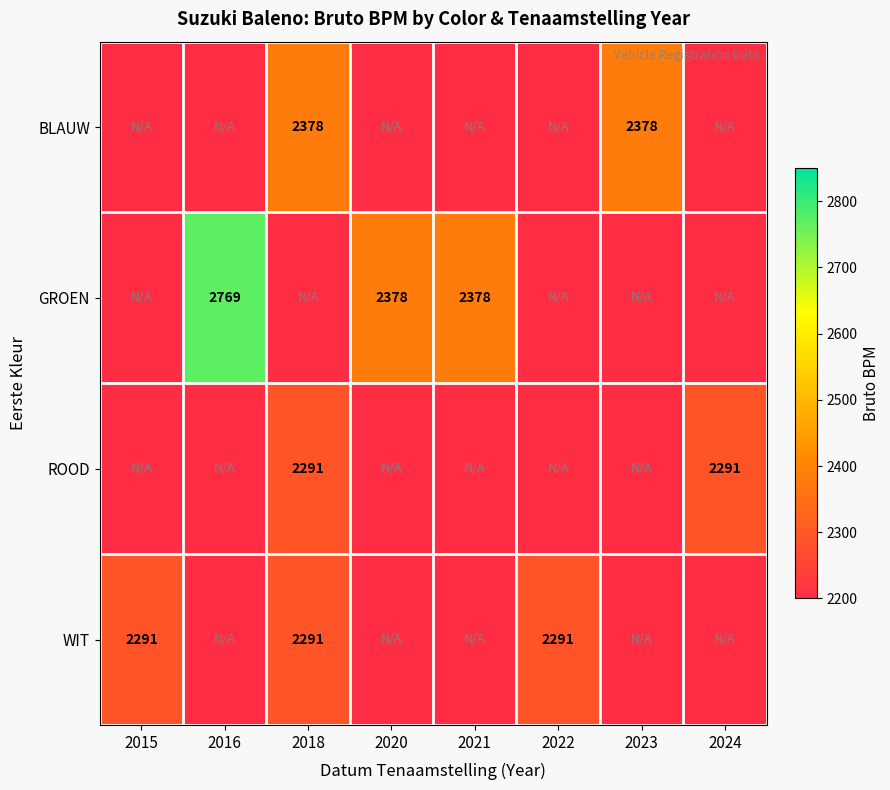

Is it true that ROOD equals 2291 at 2024?

True